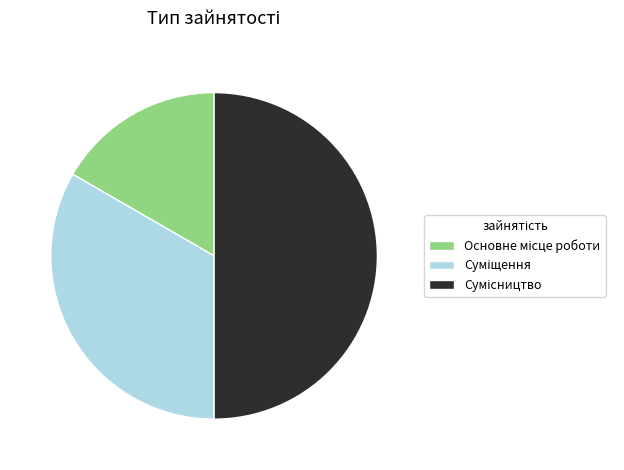

Count the number of slices in the pie.

3